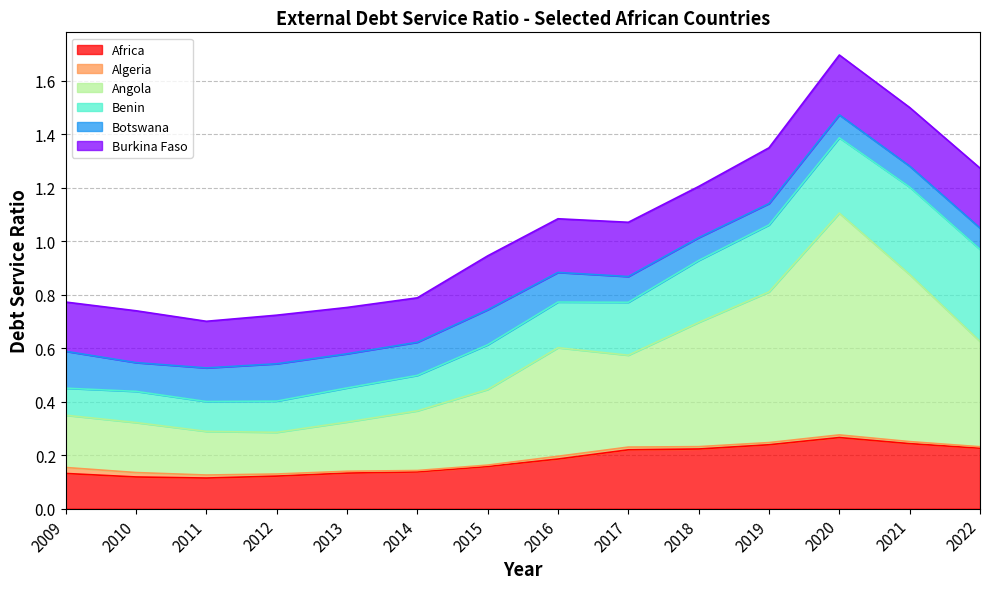

List the series in order of their peak value, highest first.

Angola, Benin, Africa, Burkina Faso, Botswana, Algeria